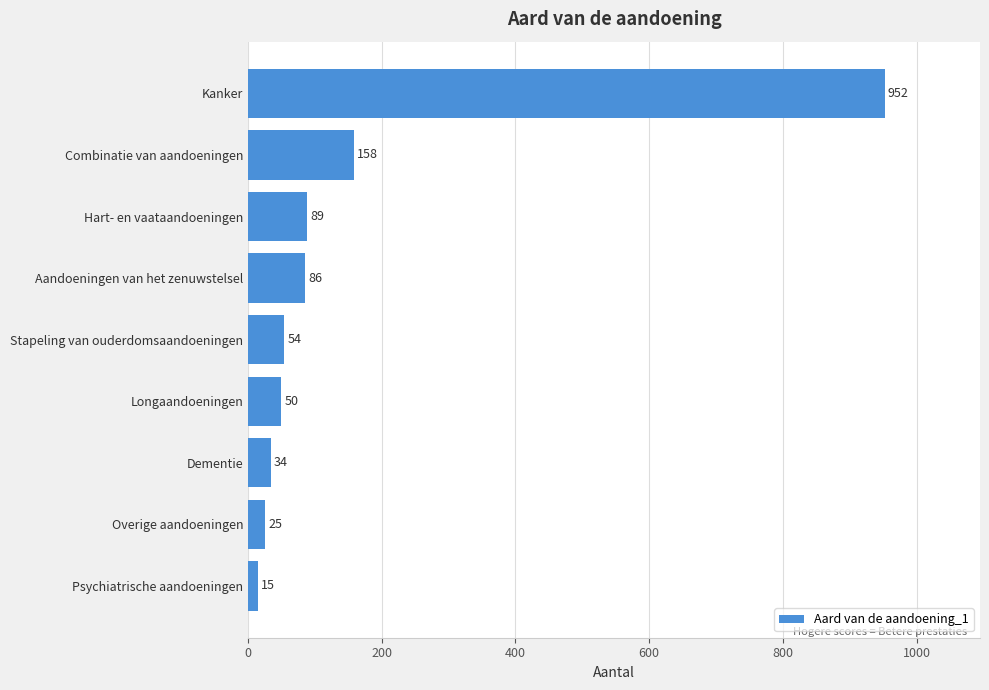

Read the value at Stapeling van ouderdomsaandoeningen.

54